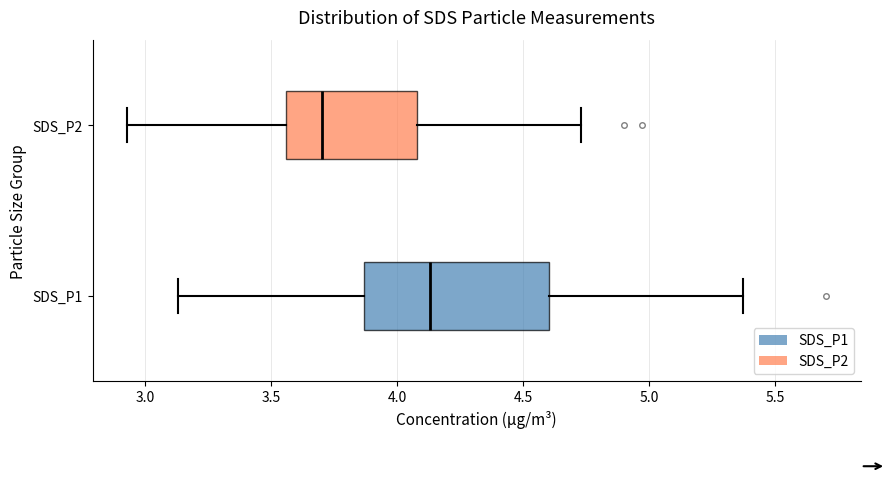

Which box's median line is the furthest to the left?

SDS_P2